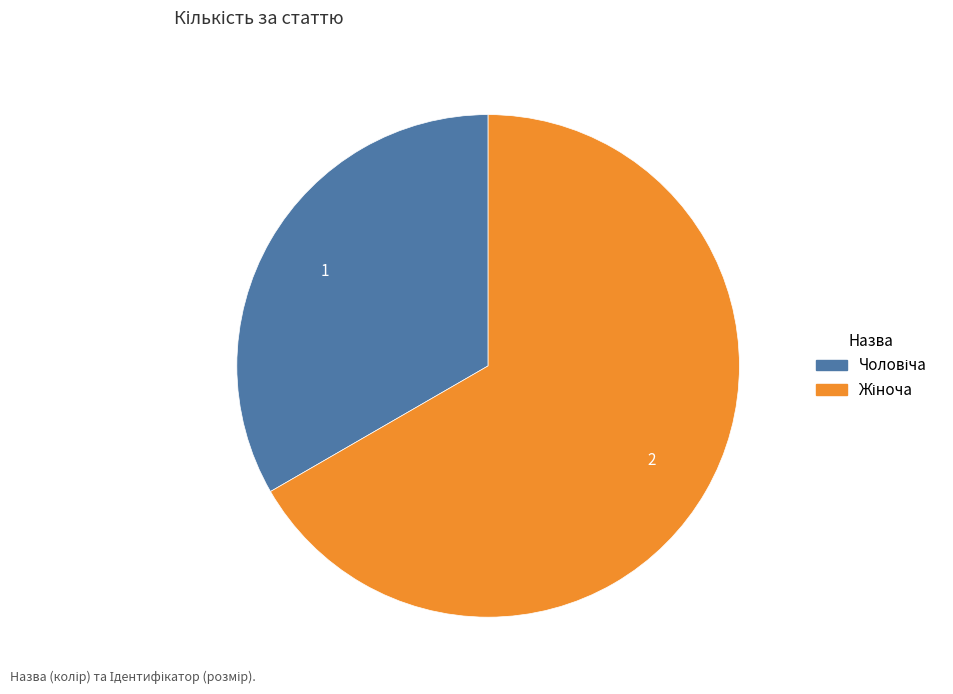

Does any single category account for the majority?

Yes